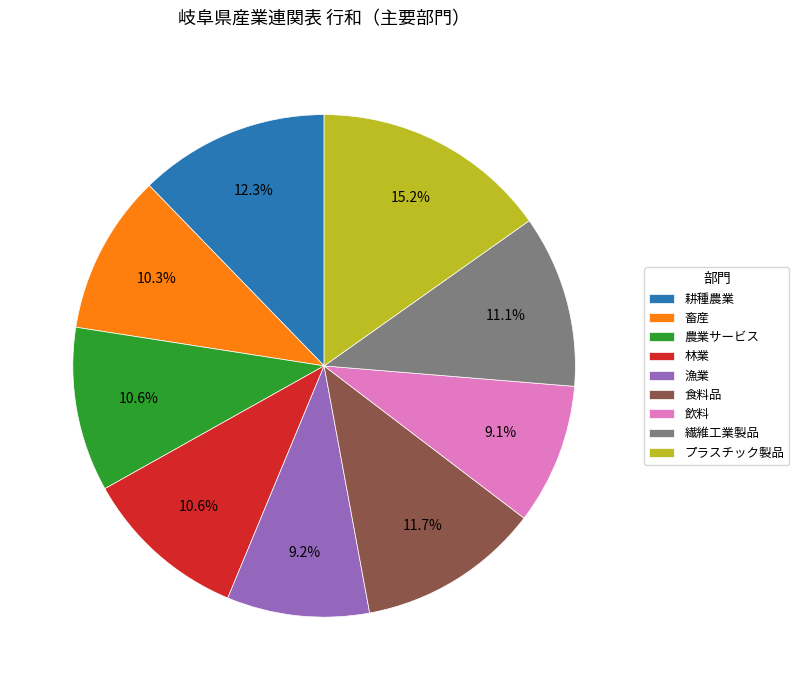

To the nearest percent, what portion does 繊維工業製品 represent?

11%